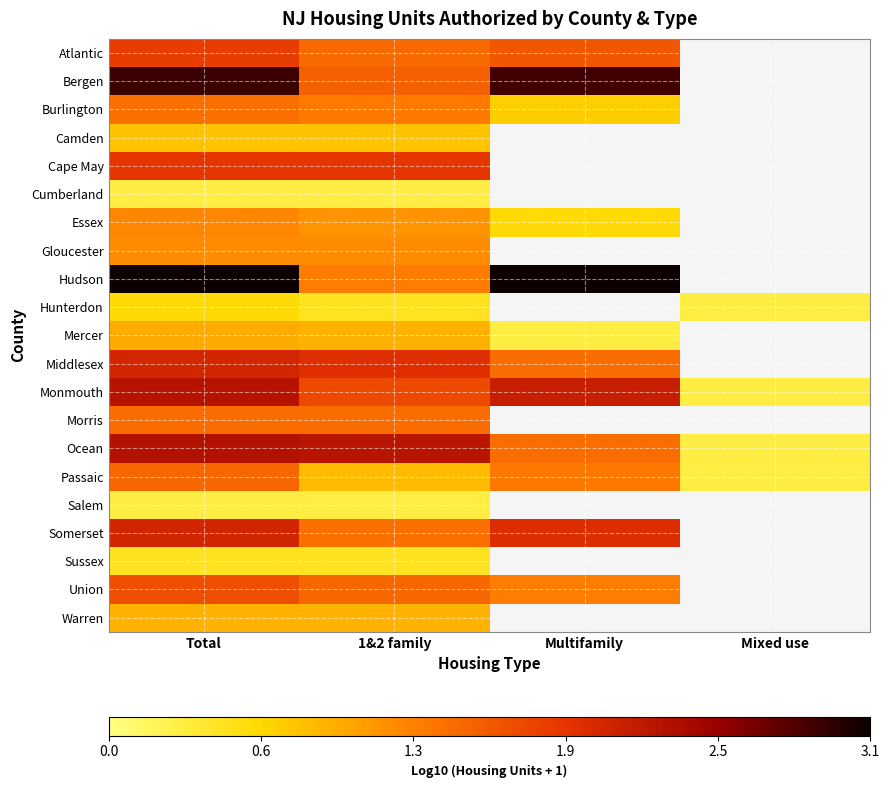

What is the difference between the maximum and minimum values in the Passaic series?

1.1